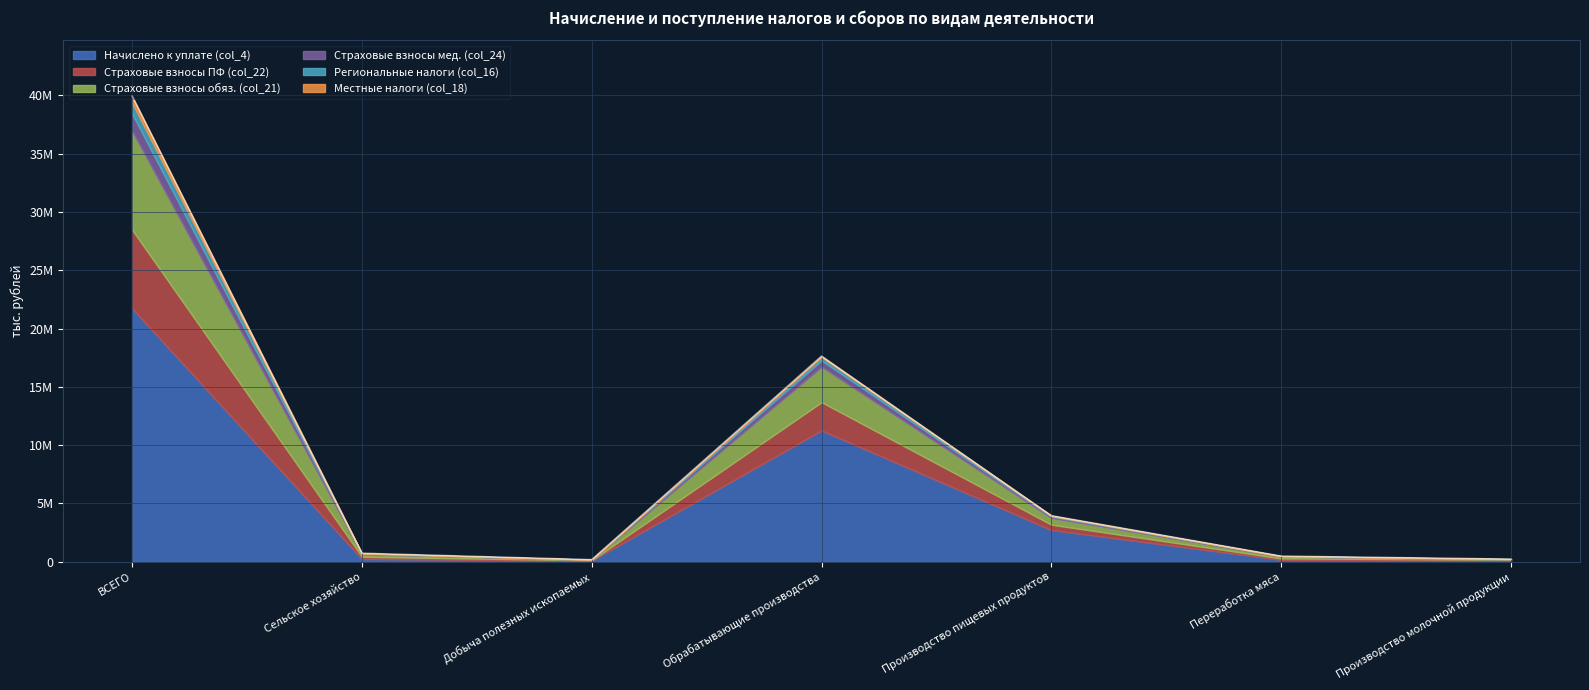

What is the difference between the maximum and second lowest values in the Начислено к уплате (col_4) series?

21591036